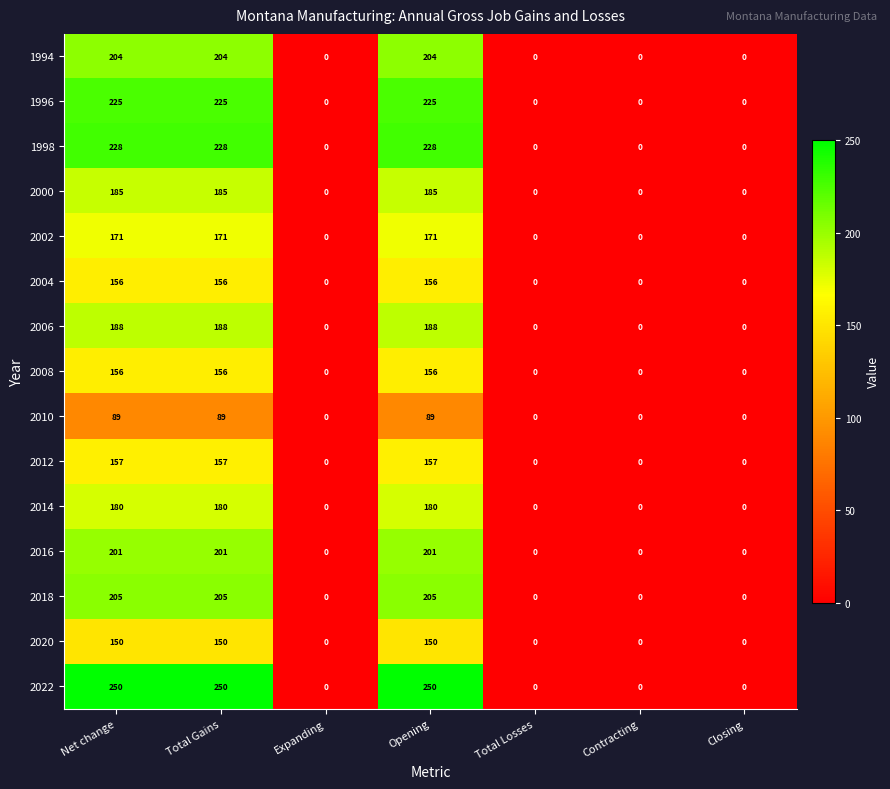

What is the maximum value for 2012?

157